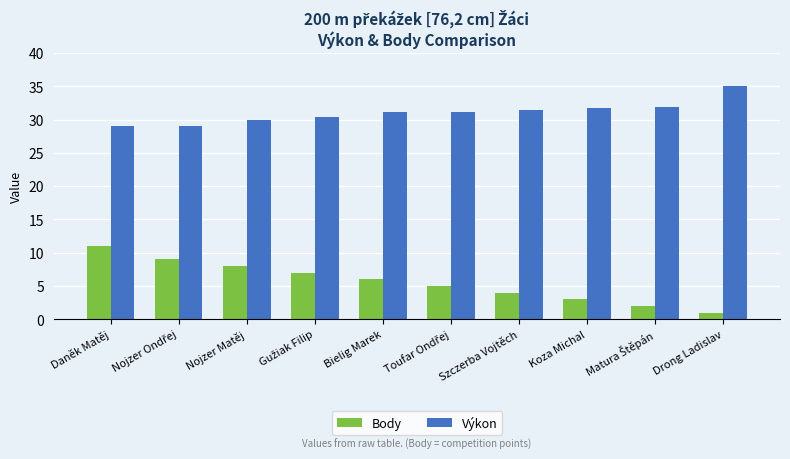

Count the number of categories in the chart.

10